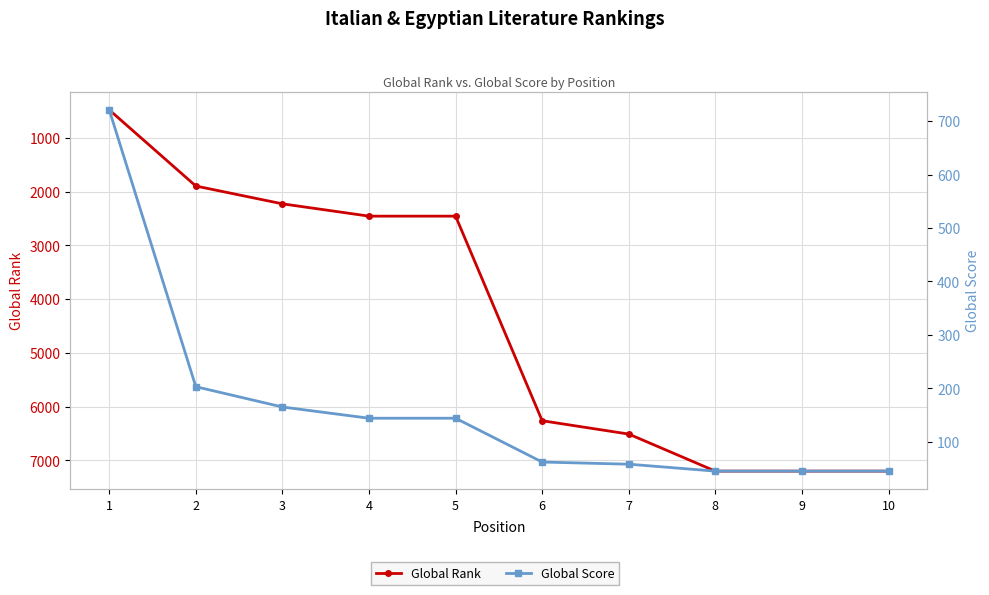

What is the difference between the maximum and minimum values in the Global Score series?

676